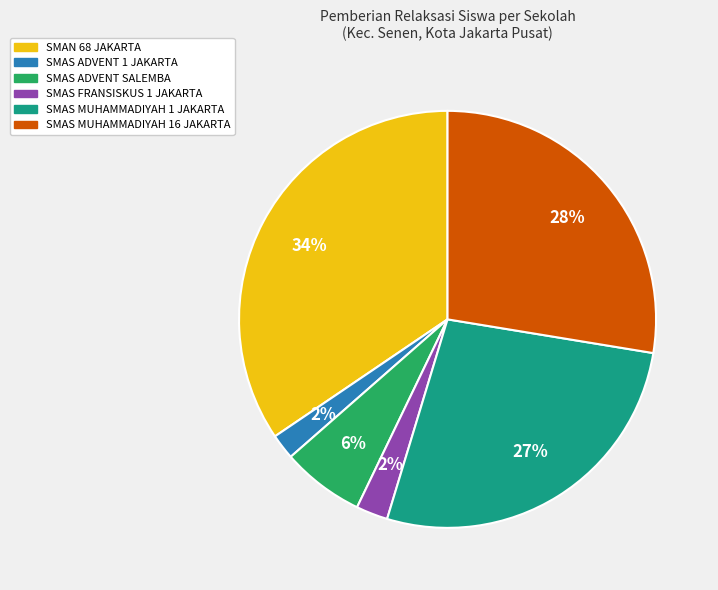

To the nearest percent, what is the average slice percentage?

17%